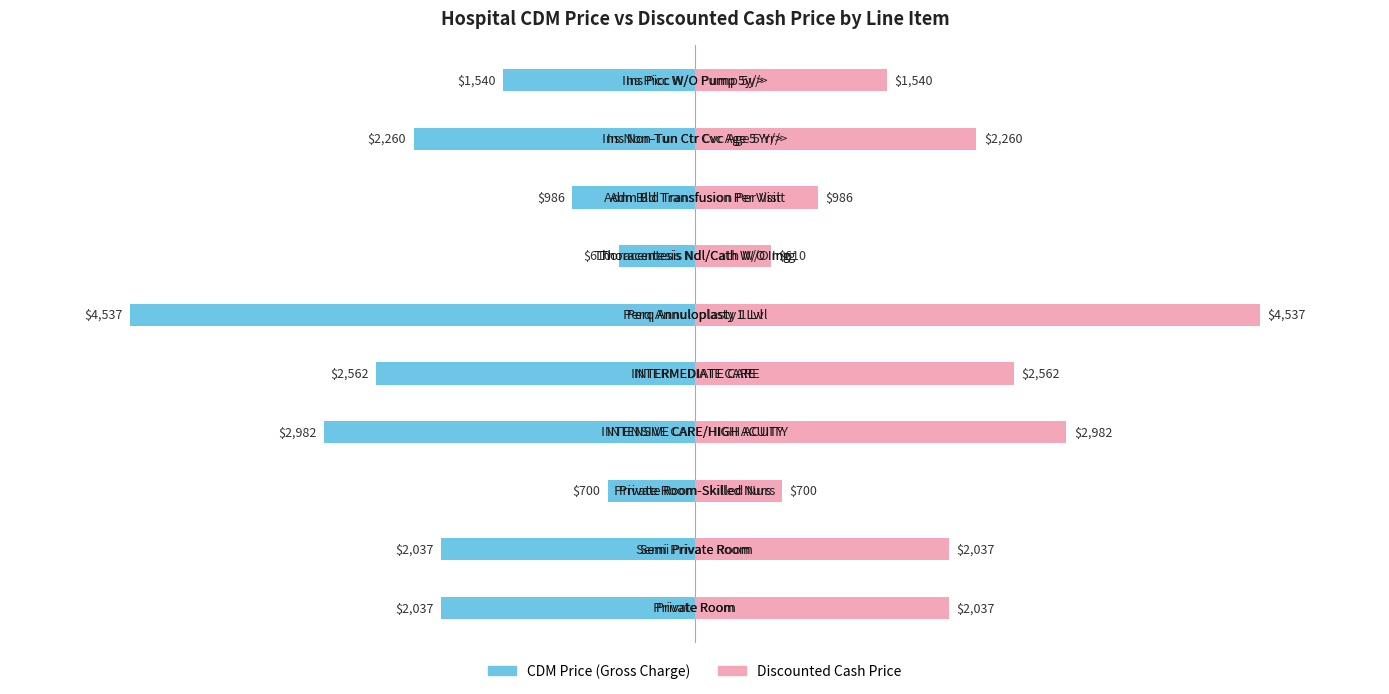

Reading right to left, list all the values displayed in this chart.

CDM Price (Gross Charge): -1540.2	-2259.5	-986.0	-610.0	-4537.0	-2562.0	-2982.0	-700.0	-2037.0	-2037.0
Discounted Cash Price: 1540.2	2259.5	986.0	610.0	4537.0	2562.0	2982.0	700.0	2037.0	2037.0